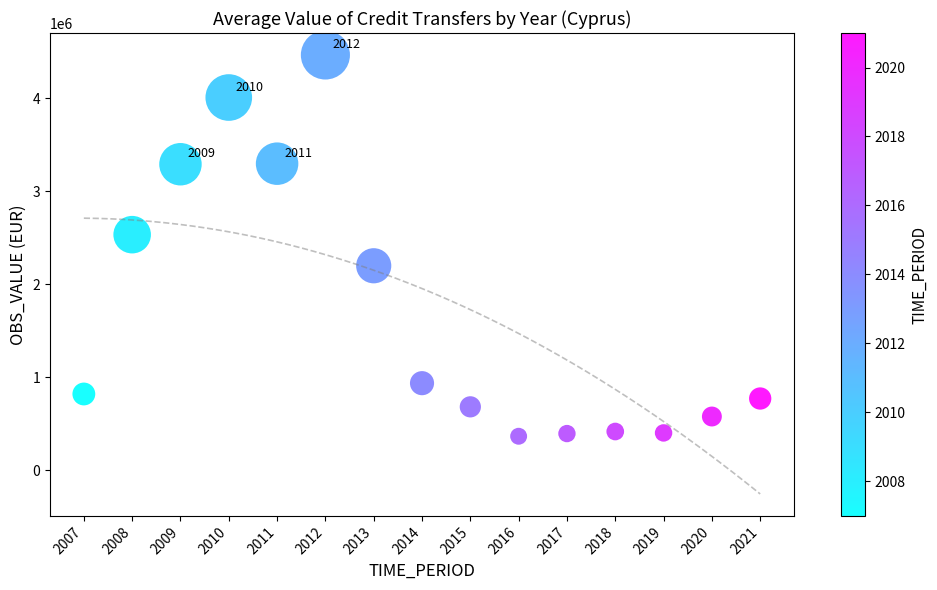

What Y value in the scatter plot is closest to 2416503?

2534320.0